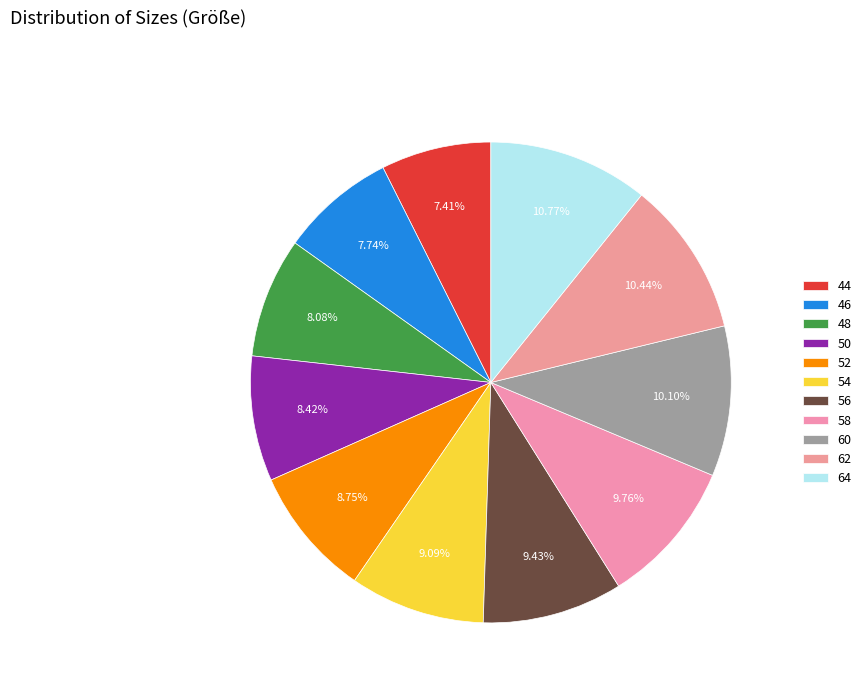

Does 56 represent more than half of the total?

No